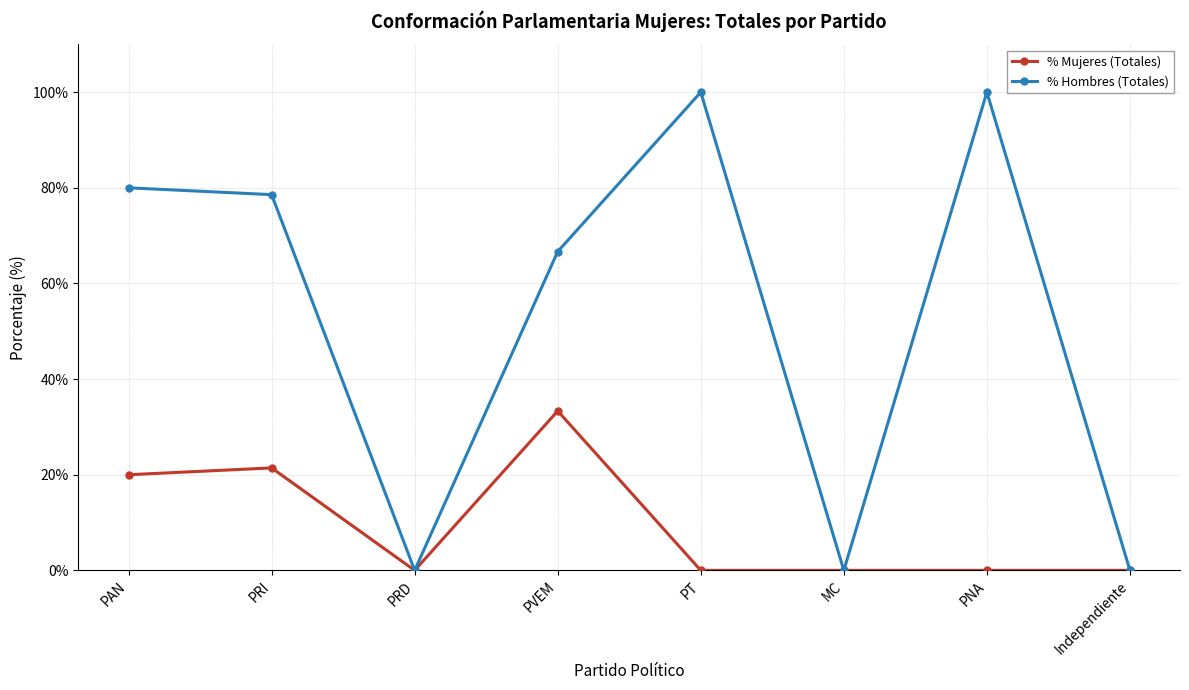

How many data points in % Hombres (Totales) are less than 78?

4